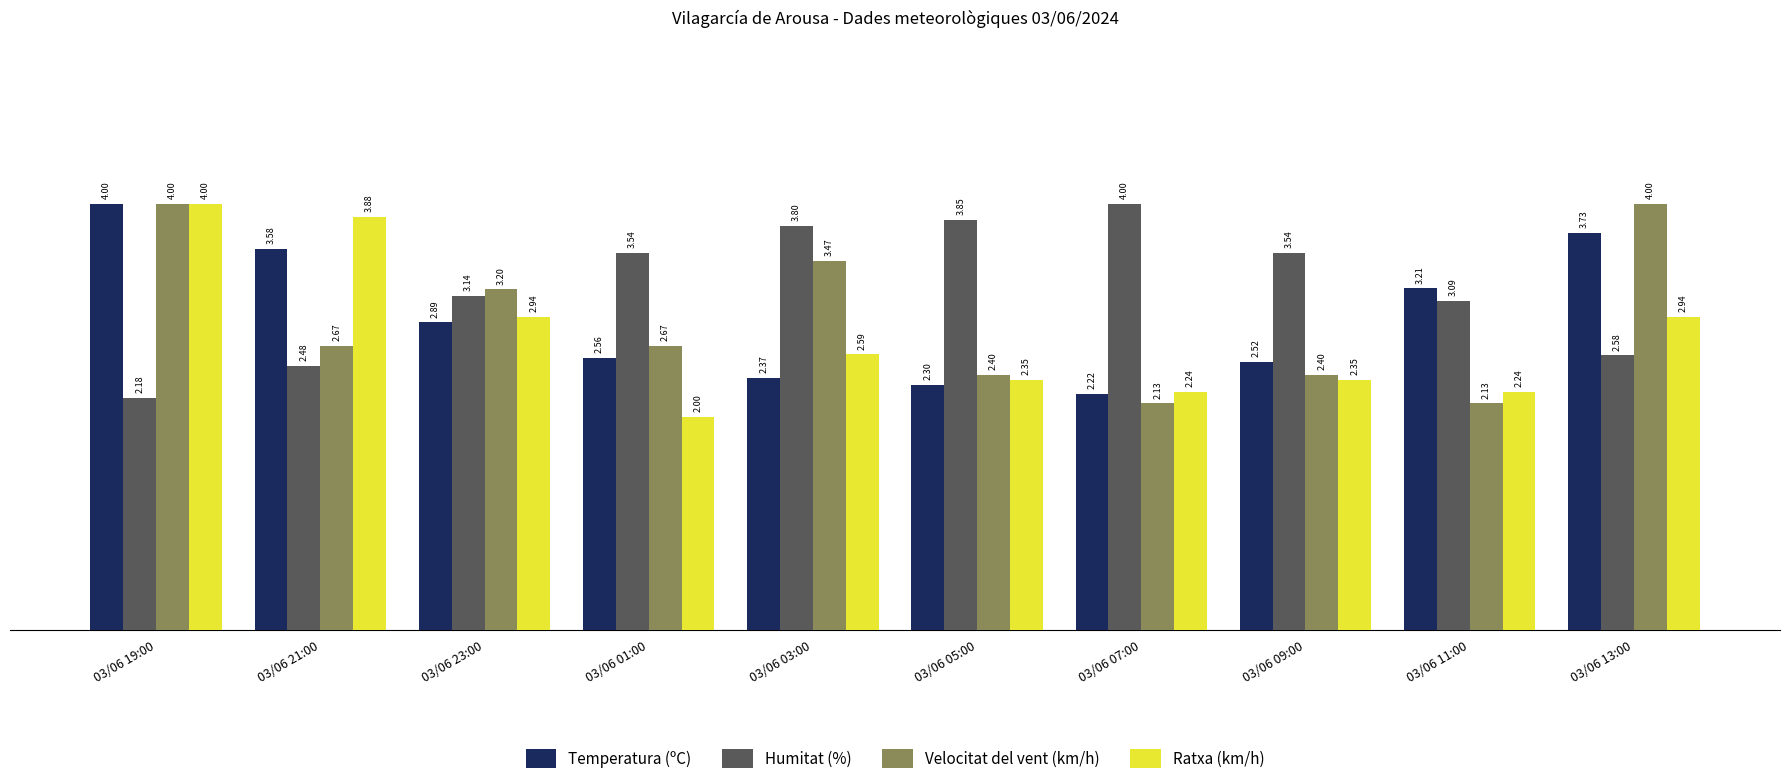

What is the label of the 2nd bar from the right?

03/06 11:00